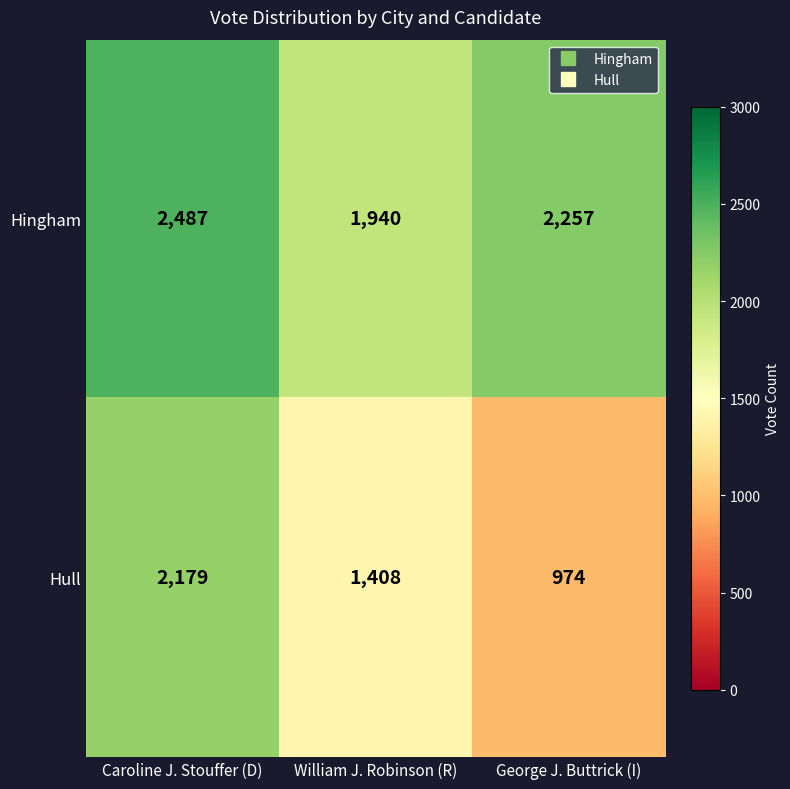

The value of Hingham at George J. Buttrick (I) is 3999. True or false?

False